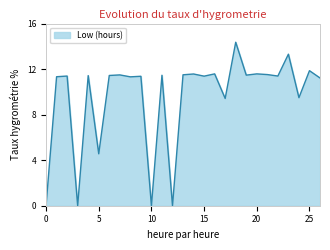

What is the greatest value displayed?

14.4